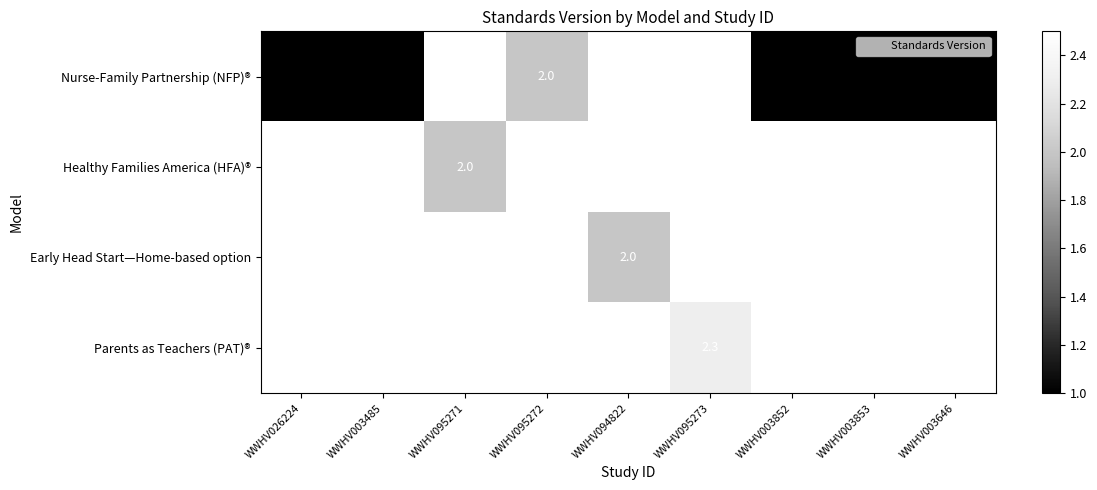

Rank the series at WWHV003646 from highest to lowest value.

Nurse-Family Partnership (NFP)®, Healthy Families America (HFA)®, Early Head Start—Home-based option, Parents as Teachers (PAT)®